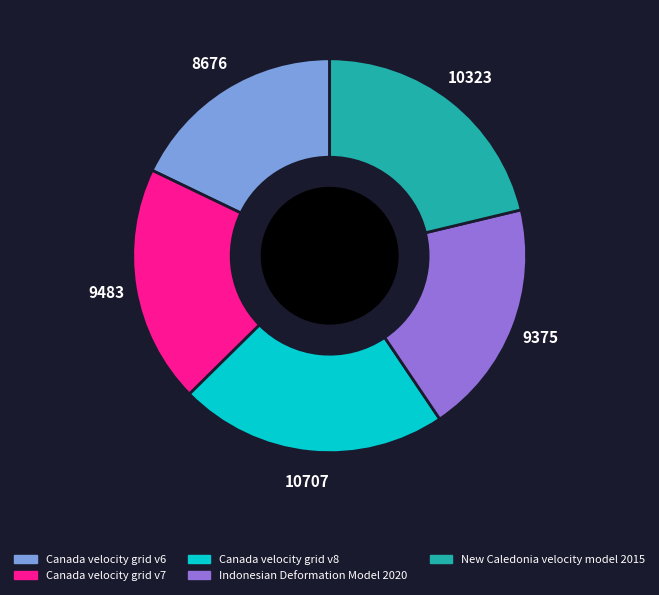

Does Canada velocity grid v6 represent more than half of the total?

No